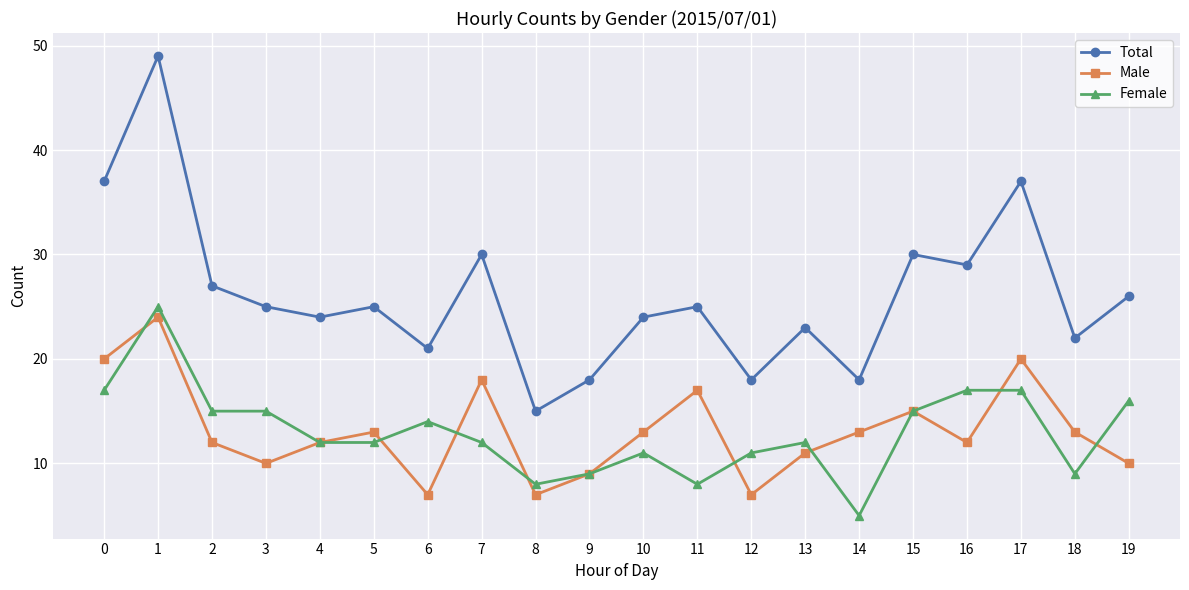

What is the difference between the Male values at 11 and 6?

10